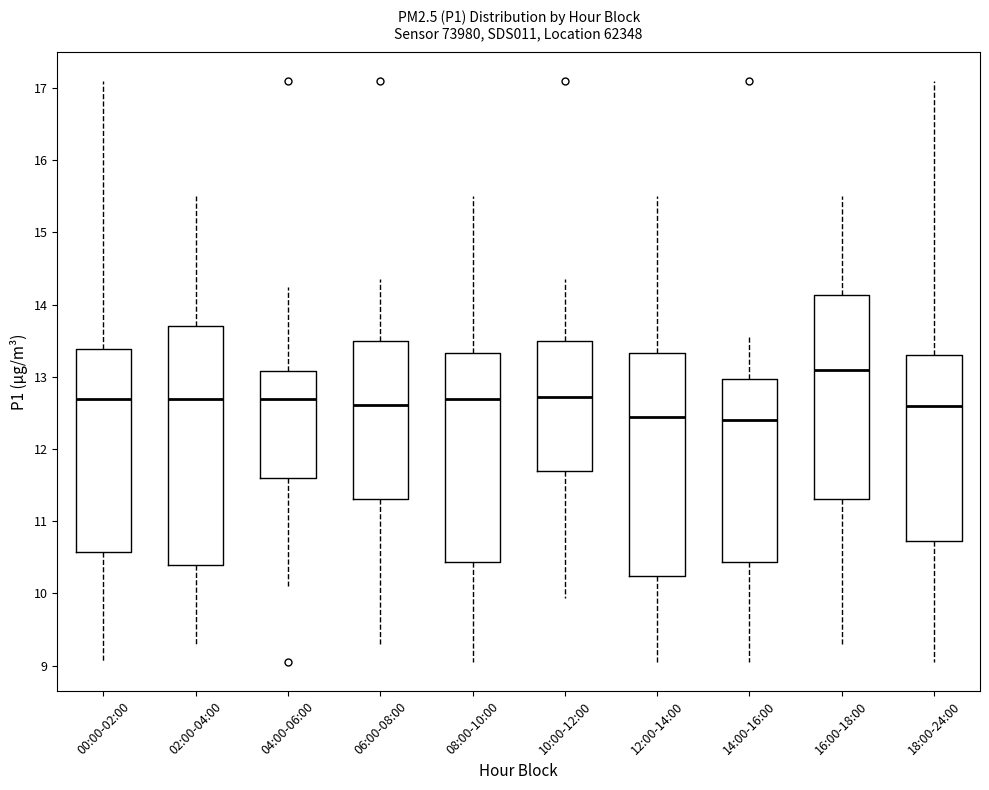

Reading left to right, transcribe this box plot: for each box, give where its median line is, the range the box spans, and where its two whiskers end, as read against the y-axis. The values are not printed on the chart, so give them approximately, as read against the axis.

00:00-02:00: median 12.7, box 10.6 to 13.4, whiskers 9.1 to 17.1
02:00-04:00: median 12.7, box 10.4 to 13.7, whiskers 9.3 to 15.5
04:00-06:00: median 12.7, box 11.6 to 13.1, whiskers 10.1 to 14.3
06:00-08:00: median 12.6, box 11.3 to 13.5, whiskers 9.3 to 14.4
08:00-10:00: median 12.7, box 10.4 to 13.3, whiskers 9.1 to 15.5
10:00-12:00: median 12.7, box 11.7 to 13.5, whiskers 9.9 to 14.4
12:00-14:00: median 12.5, box 10.2 to 13.3, whiskers 9.1 to 15.5
14:00-16:00: median 12.4, box 10.4 to 13.0, whiskers 9.1 to 13.6
16:00-18:00: median 13.1, box 11.3 to 14.1, whiskers 9.3 to 15.5
18:00-24:00: median 12.6, box 10.7 to 13.3, whiskers 9.1 to 17.1